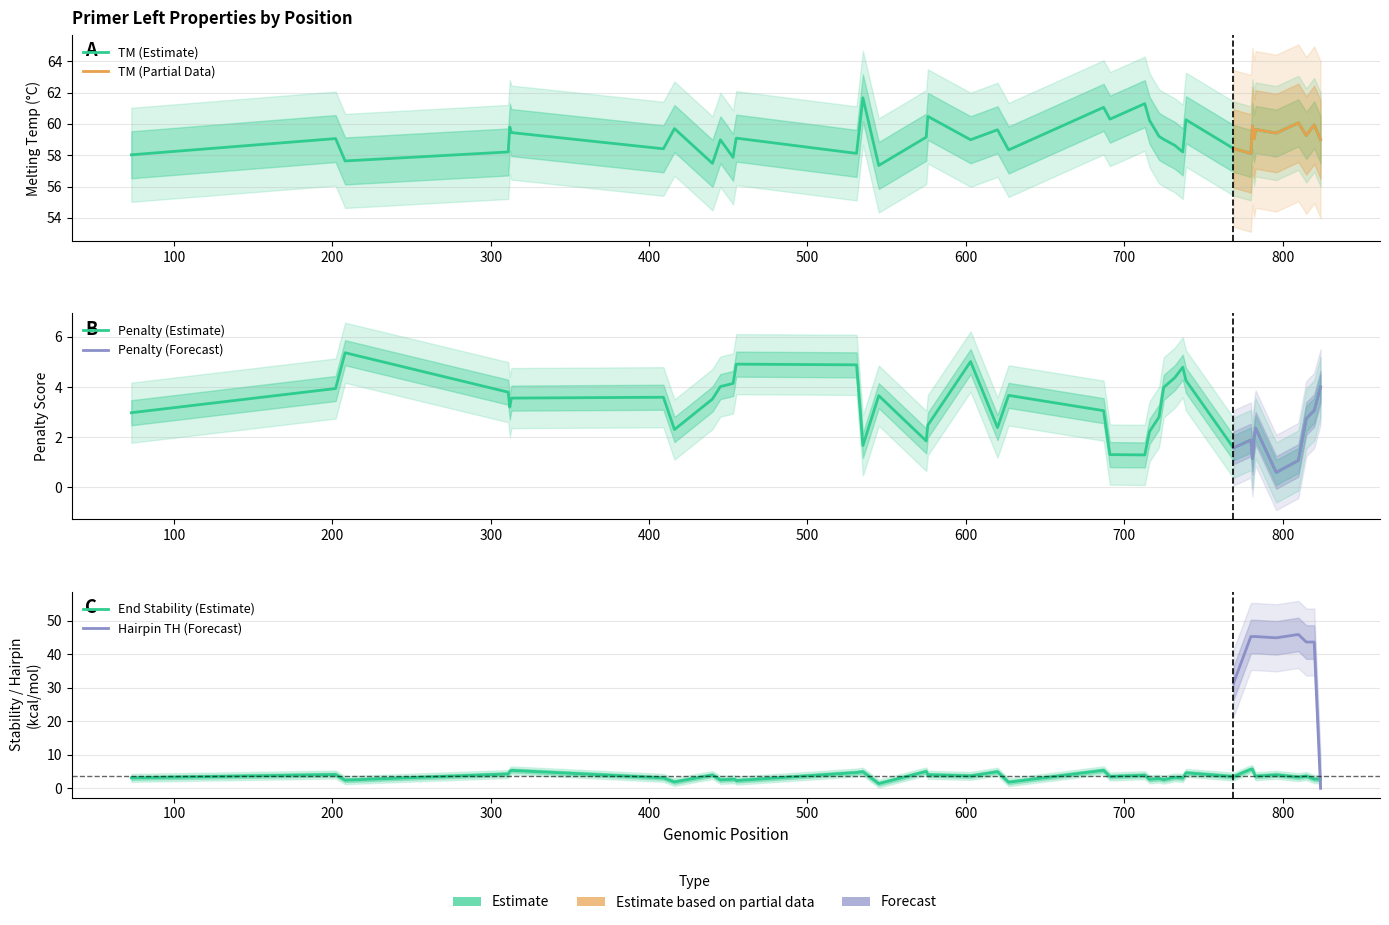

Which series ends up on top after the final intersection of Penalty and End Stability?

Penalty